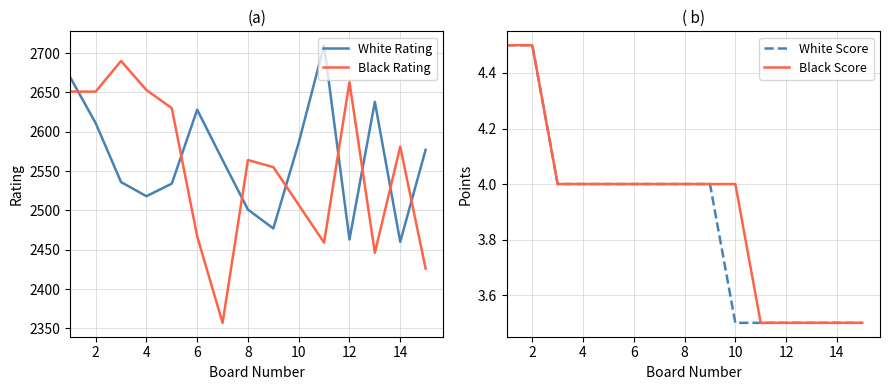

How many intersections are there between White Rating and Black Rating?

8